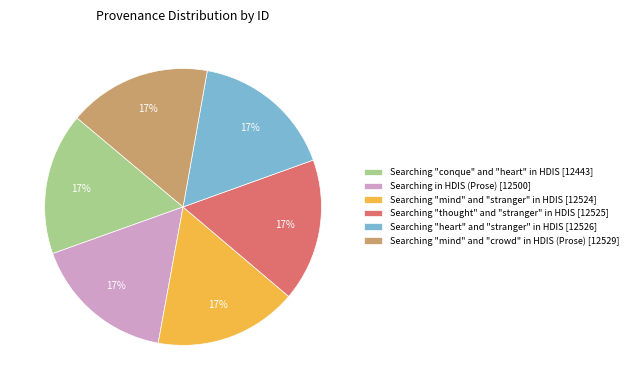

To the nearest percent, what percentage of the pie is Searching "conque" and "heart" in HDIS?

17%